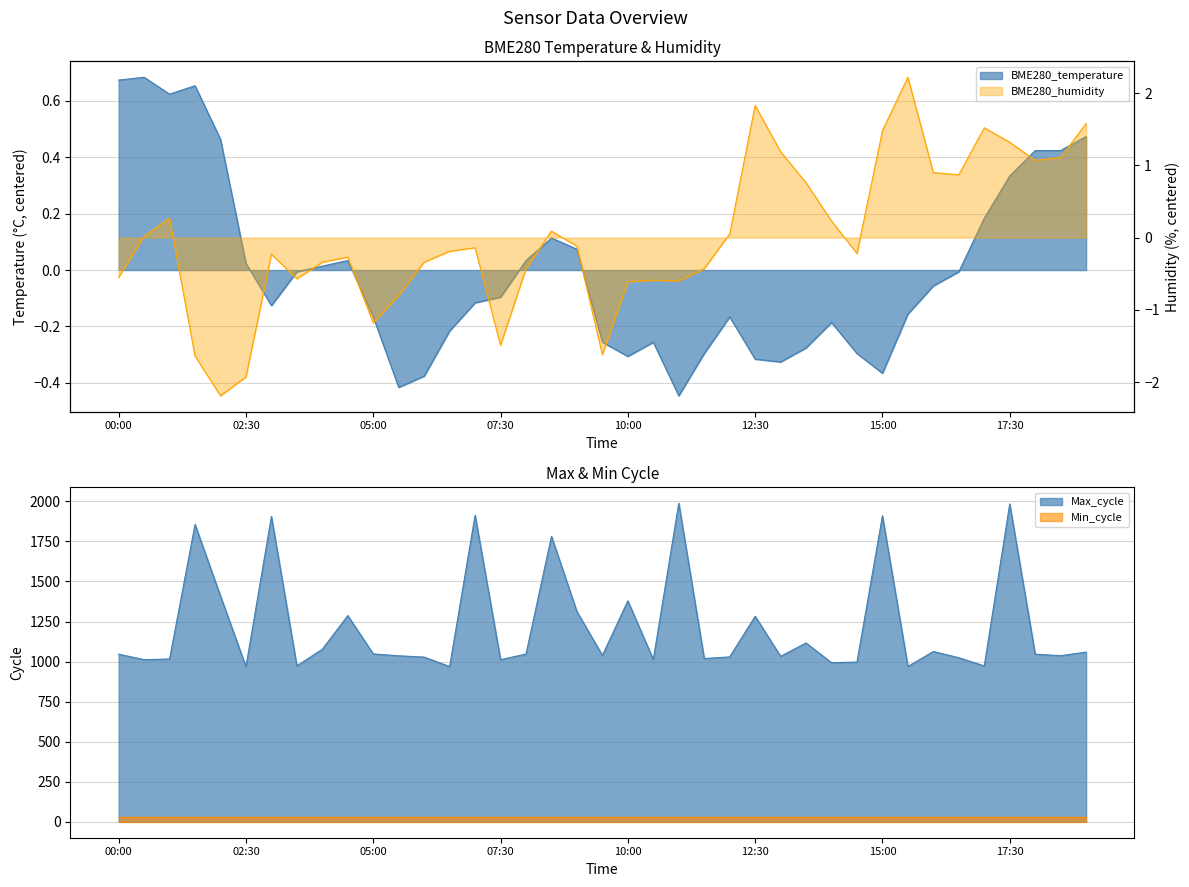

How many categories are shown in the chart?

39